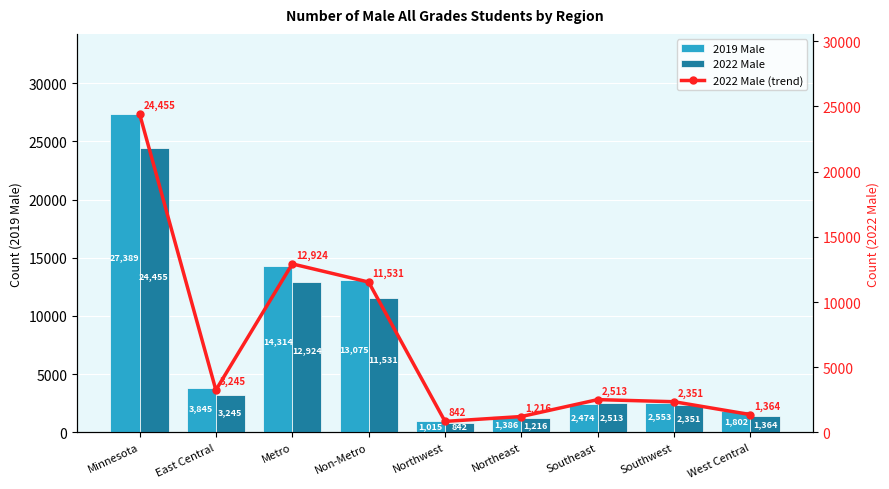

Are the bars grouped side by side (vs. stacked)?

Yes